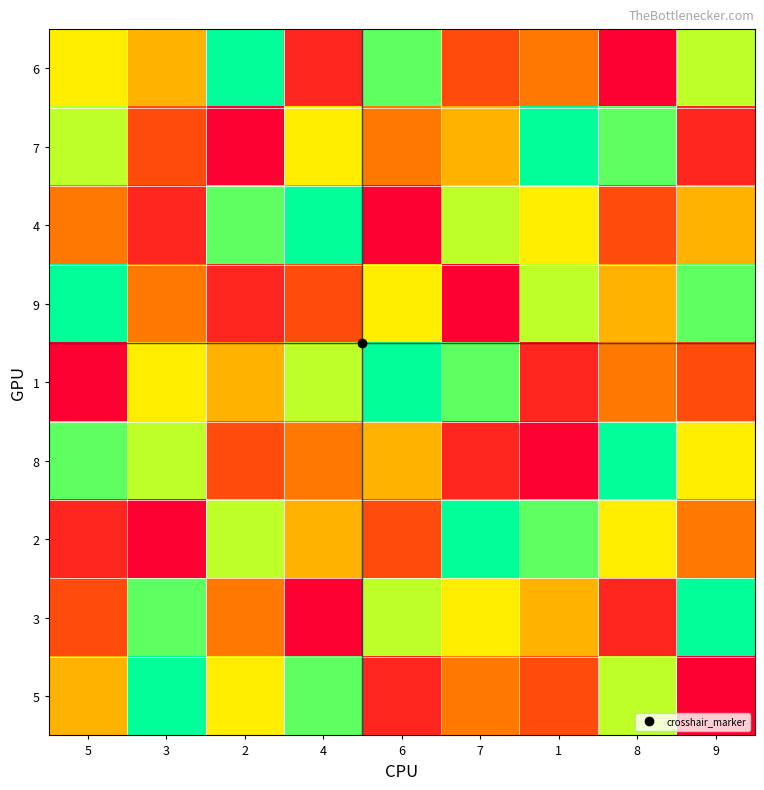

Reading left to right, transcribe all the data shown in this chart.

6: 5=6	3=5	2=9	4=2	6=8	7=3	1=4	8=1	9=7
7: 5=7	3=3	2=1	4=6	6=4	7=5	1=9	8=8	9=2
4: 5=4	3=2	2=8	4=9	6=1	7=7	1=6	8=3	9=5
9: 5=9	3=4	2=2	4=3	6=6	7=1	1=7	8=5	9=8
1: 5=1	3=6	2=5	4=7	6=9	7=8	1=2	8=4	9=3
8: 5=8	3=7	2=3	4=4	6=5	7=2	1=1	8=9	9=6
2: 5=2	3=1	2=7	4=5	6=3	7=9	1=8	8=6	9=4
3: 5=3	3=8	2=4	4=1	6=7	7=6	1=5	8=2	9=9
5: 5=5	3=9	2=6	4=8	6=2	7=4	1=3	8=7	9=1